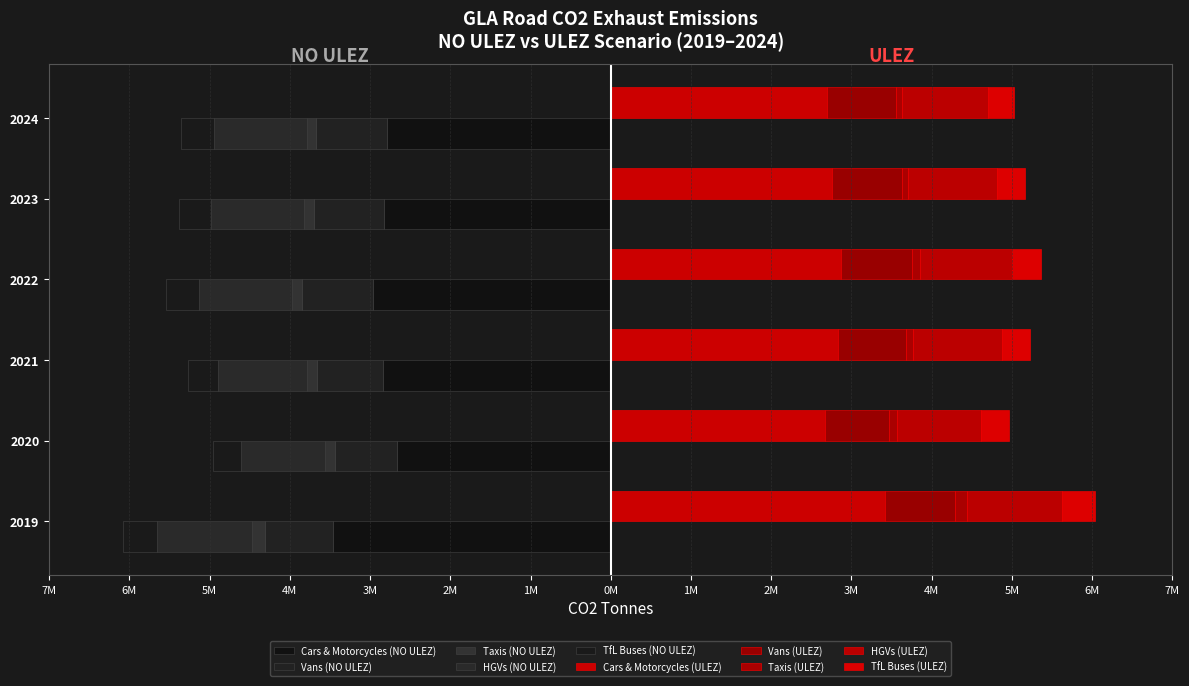

The chart shows a value of 2694000 at 2024. True or false?

True